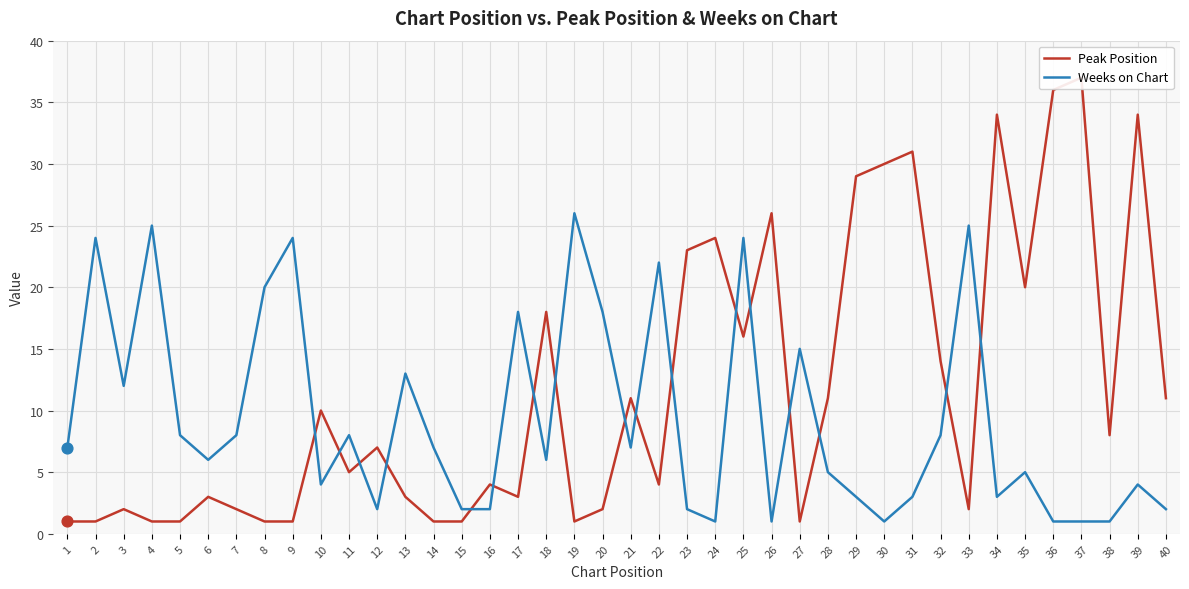

Which series has the widest spread of Y values?

Peak Position